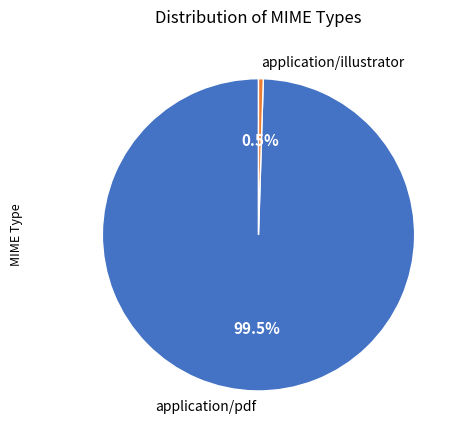

To the nearest percent, what is the difference between the largest and smallest slice percentages?

99%